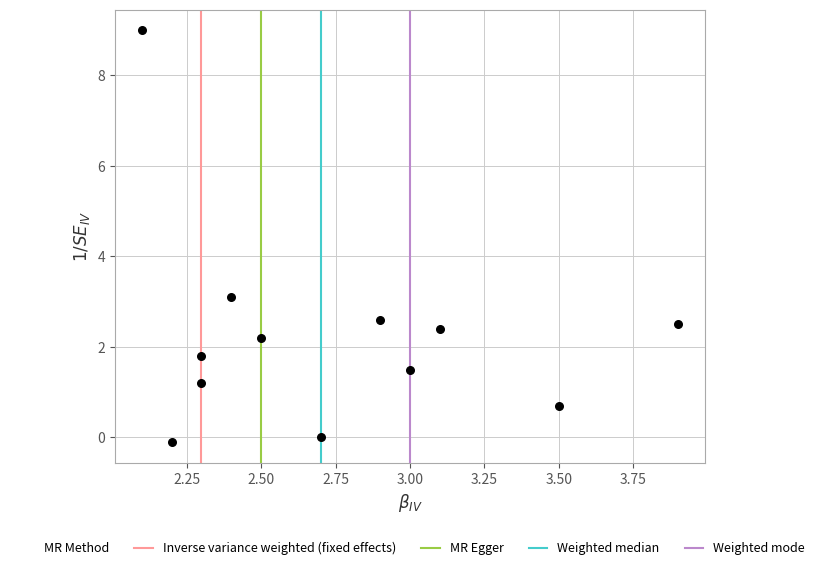

What is the range of X values (max minus min)?

1.8